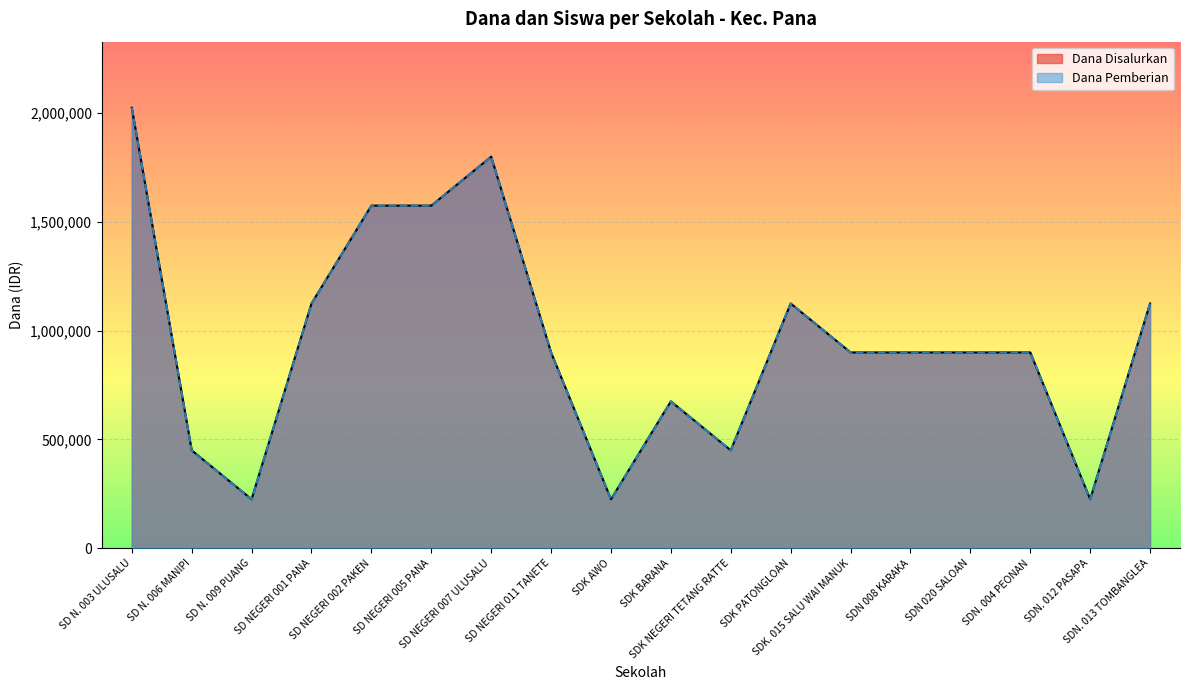

Which series has the widest spread of values?

Dana Disalurkan